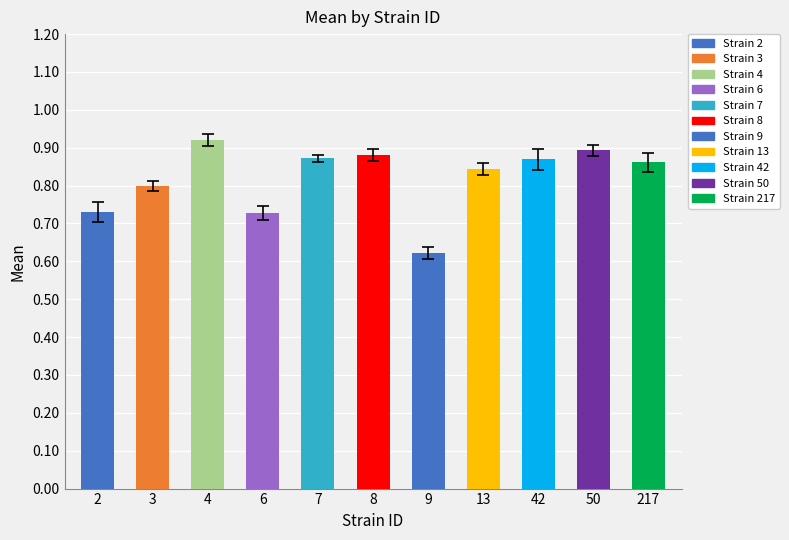

How many values are between 0 and 1?

11